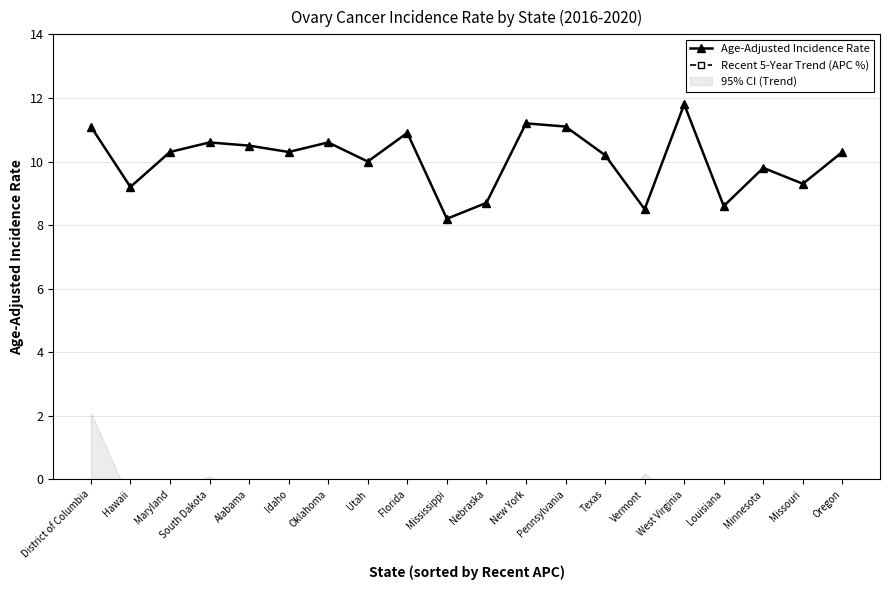

What is the difference between the Age-Adjusted Incidence Rate values at Nebraska and West Virginia?

3.1